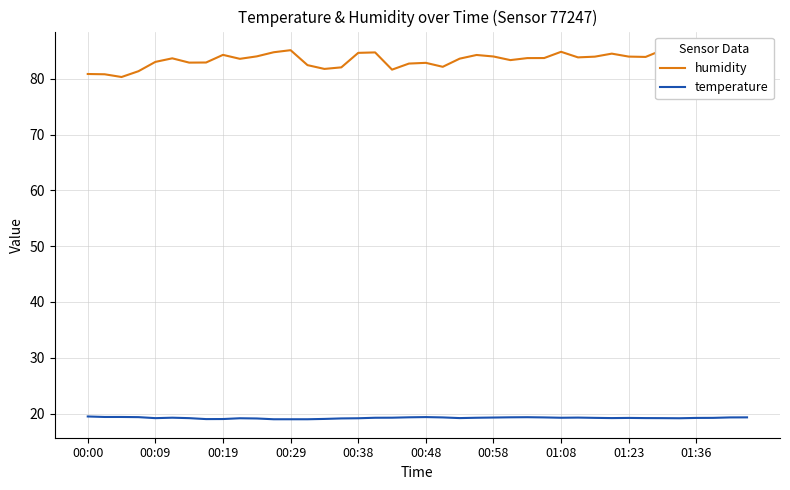

True or false: temperature has a value of 27.2 at 10.

False